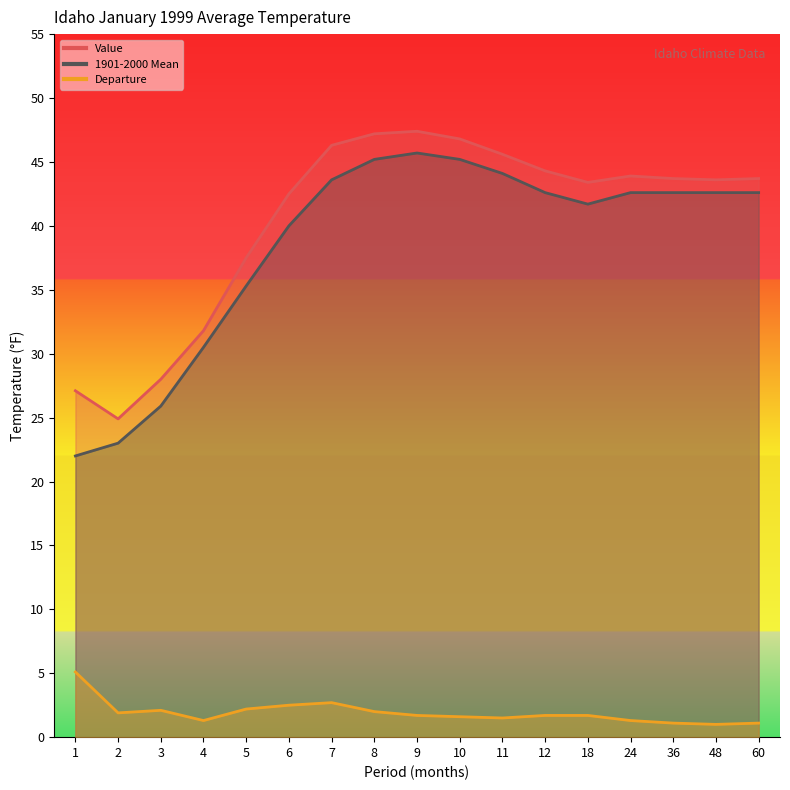

True or false: Departure and Value intersect in this chart.

False